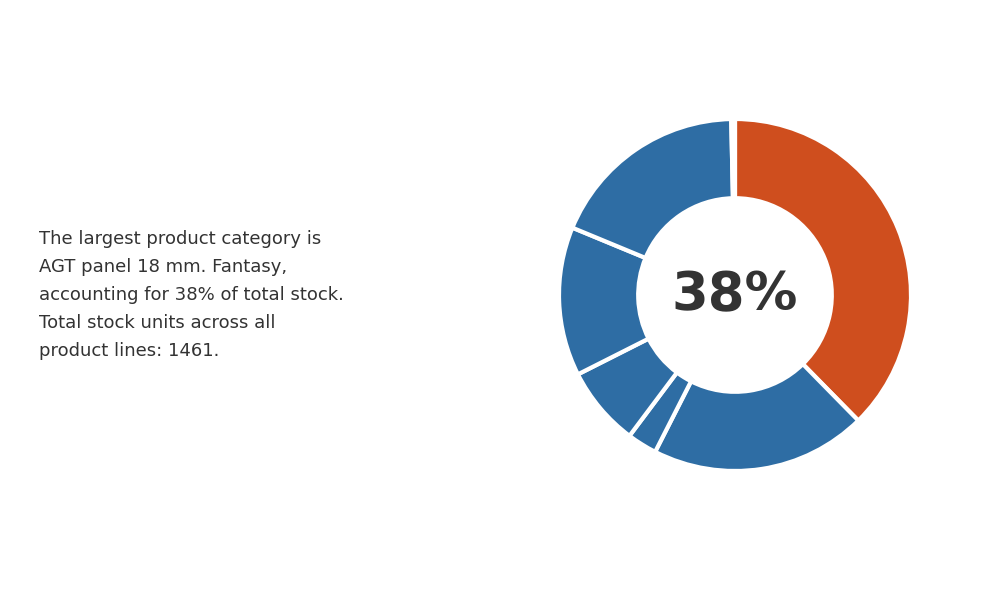

How many slices are in this pie chart?

7